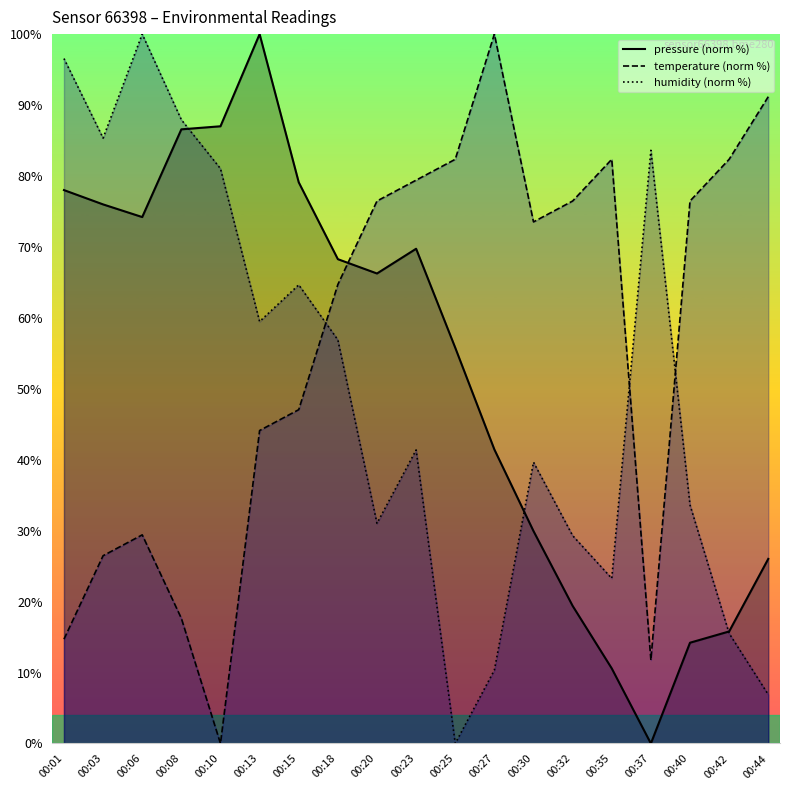

List the series in order of their peak value, lowest first.

pressure (norm %), temperature (norm %), humidity (norm %)